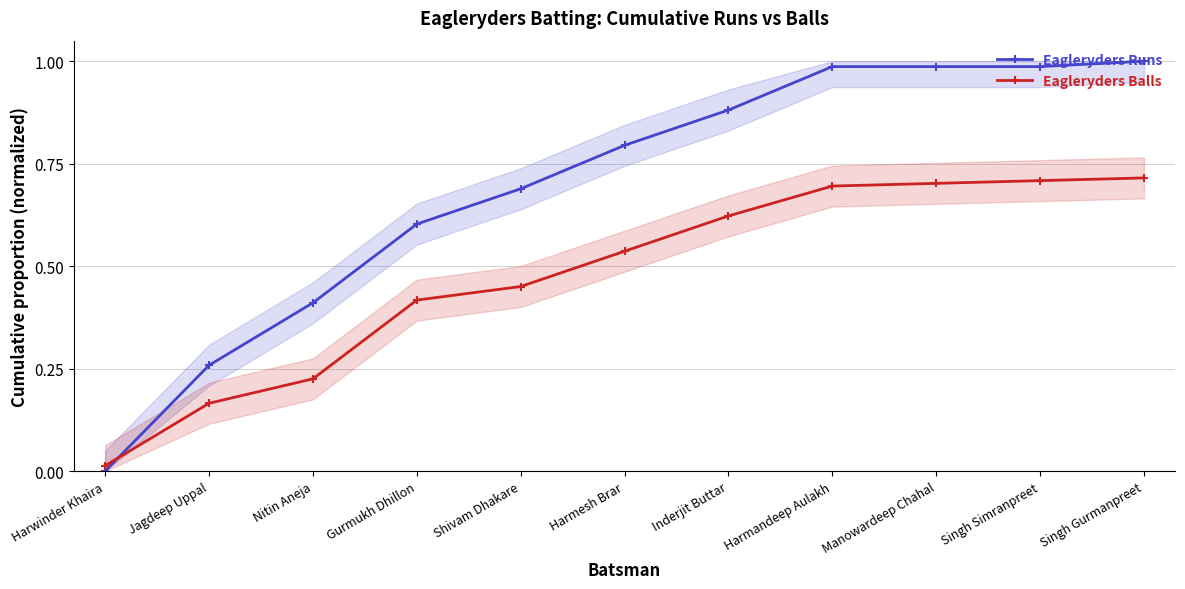

True or false: Eagleryders Balls and Eagleryders Runs intersect in this chart.

True